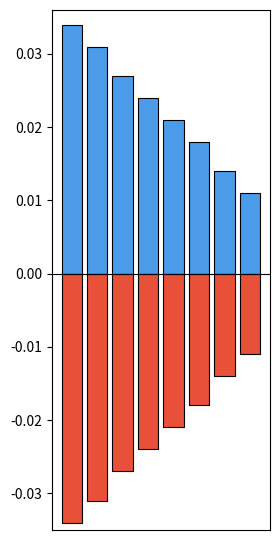

Between 2 and 5, which is larger?

2